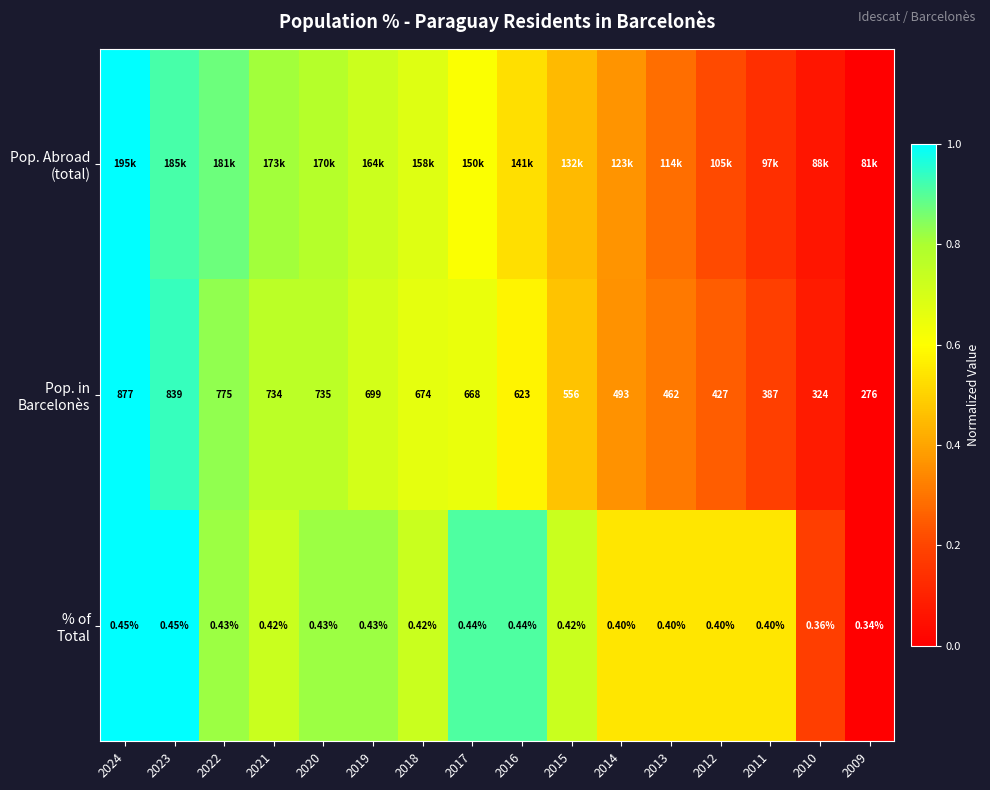

Between 2023 and 2018, which series saw the biggest shift?

Pop. in Barcelonès